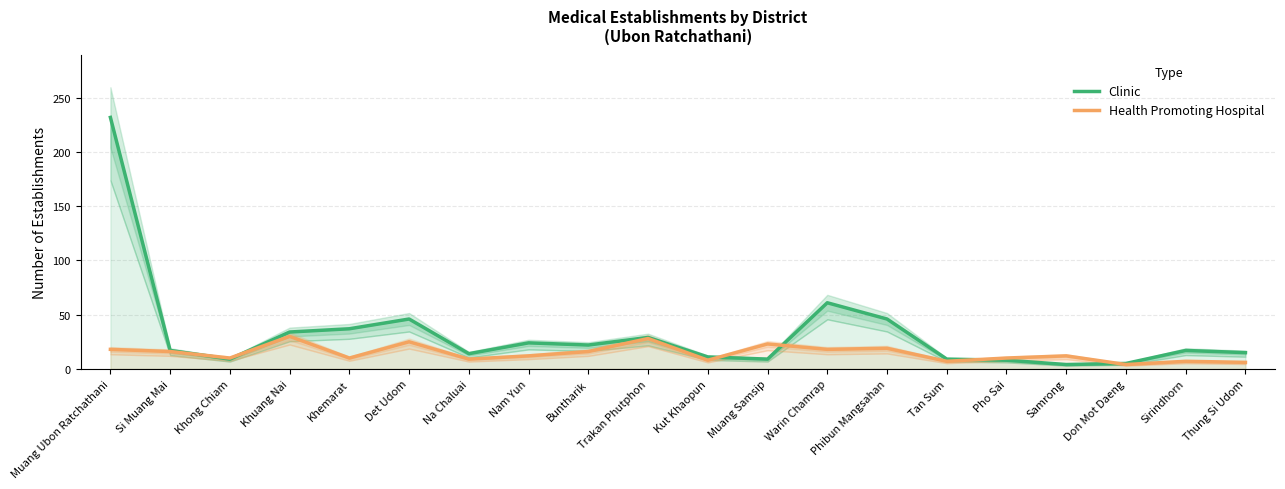

At which category is the sum across all series the highest?

Muang Ubon Ratchathani